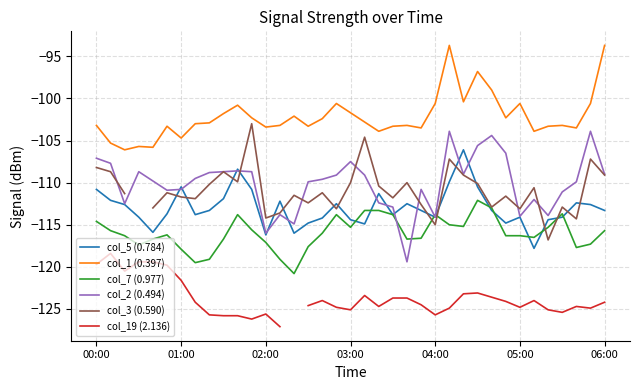

Where is col_3 (0.590) nearest to the value -109?

26